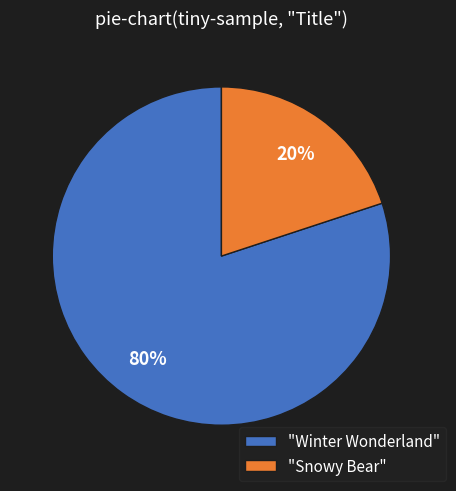

Which has a higher value, "Snowy Bear" or "Winter Wonderland"?

"Winter Wonderland"